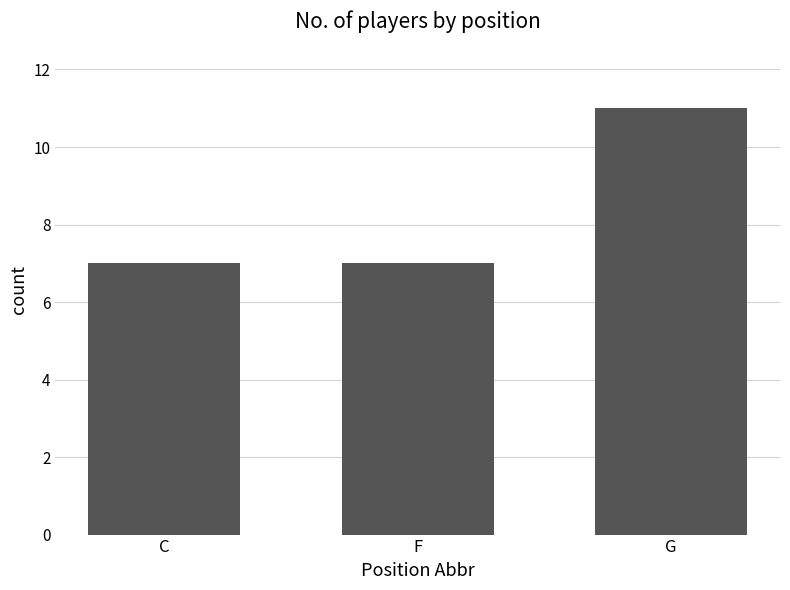

Reading left to right, list all the values displayed in this chart.

C=7	F=7	G=11